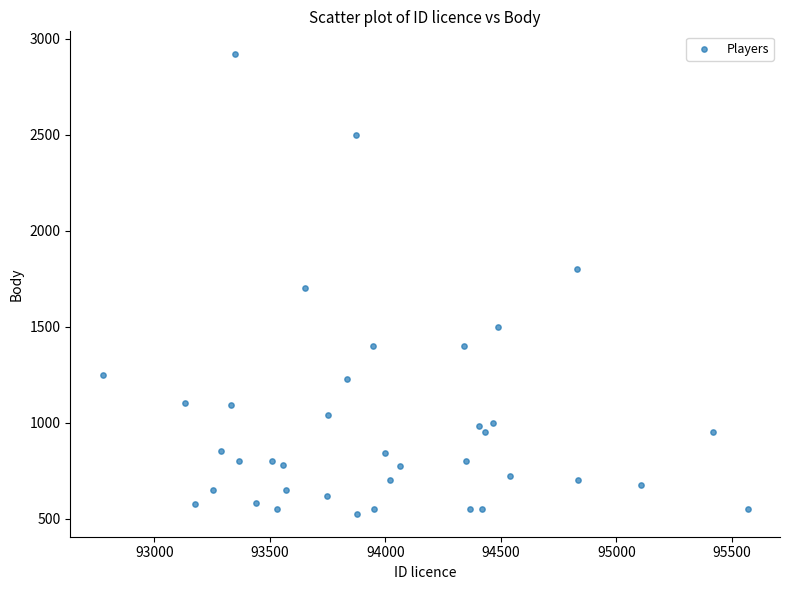

What is the range of X values (max minus min)?

2792